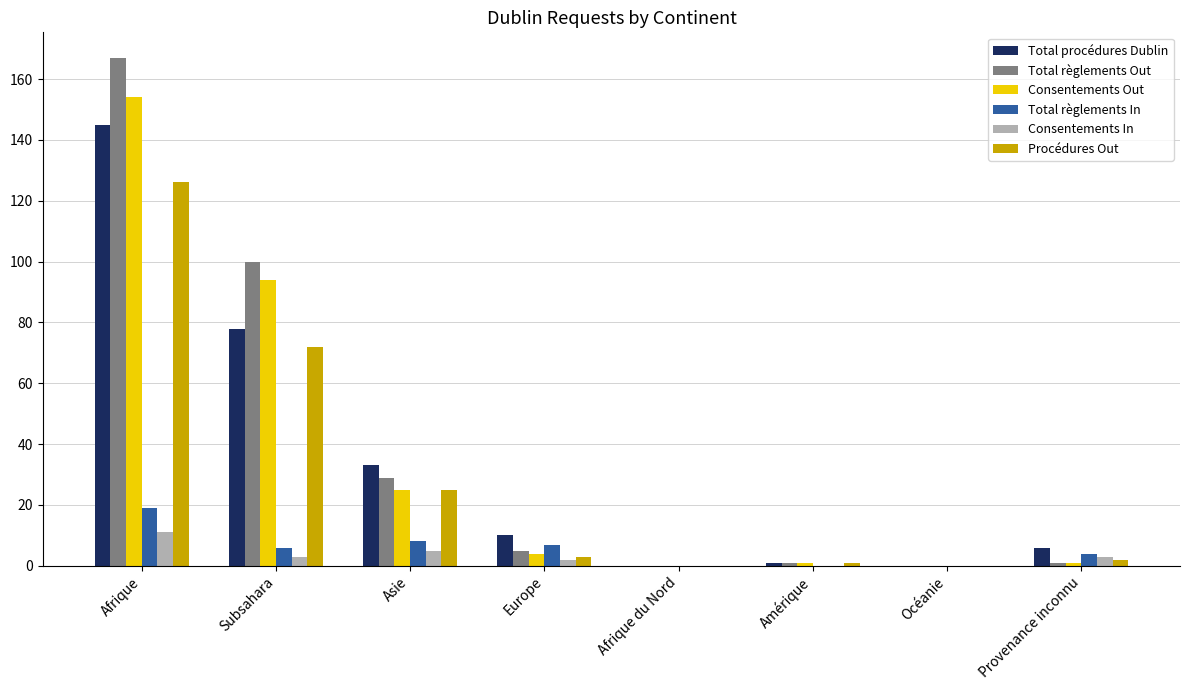

Which series changed the most between Subsahara and Europe?

Total règlements Out